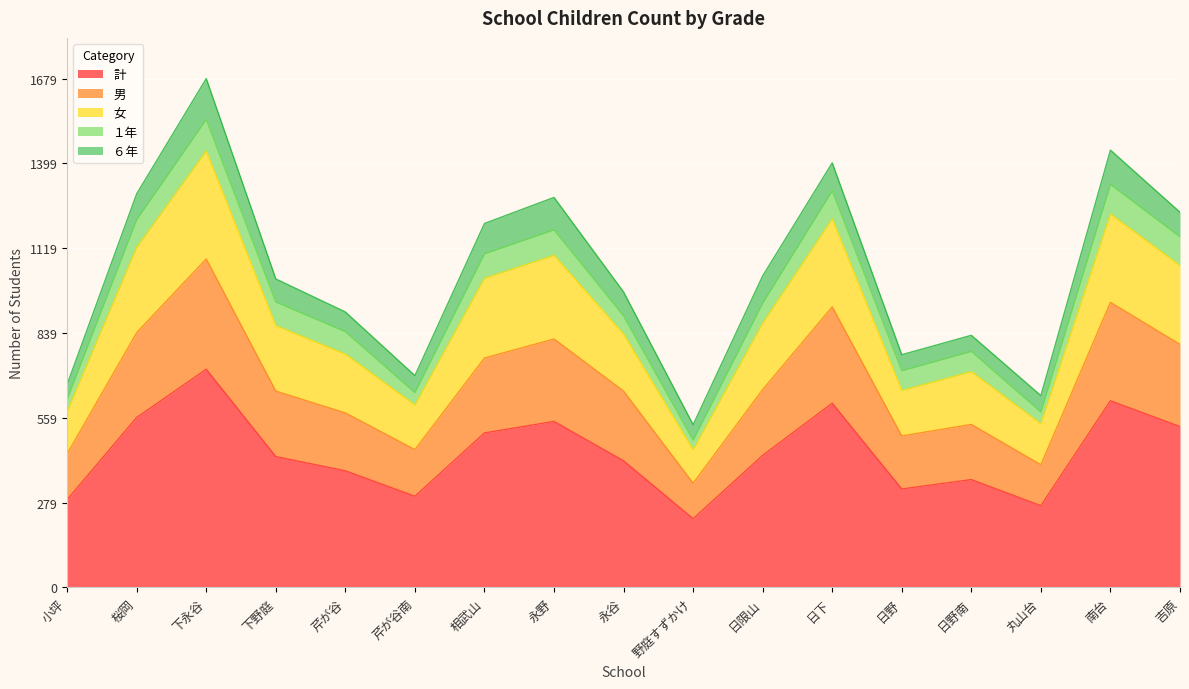

What is the lowest value of the 計 series?

227